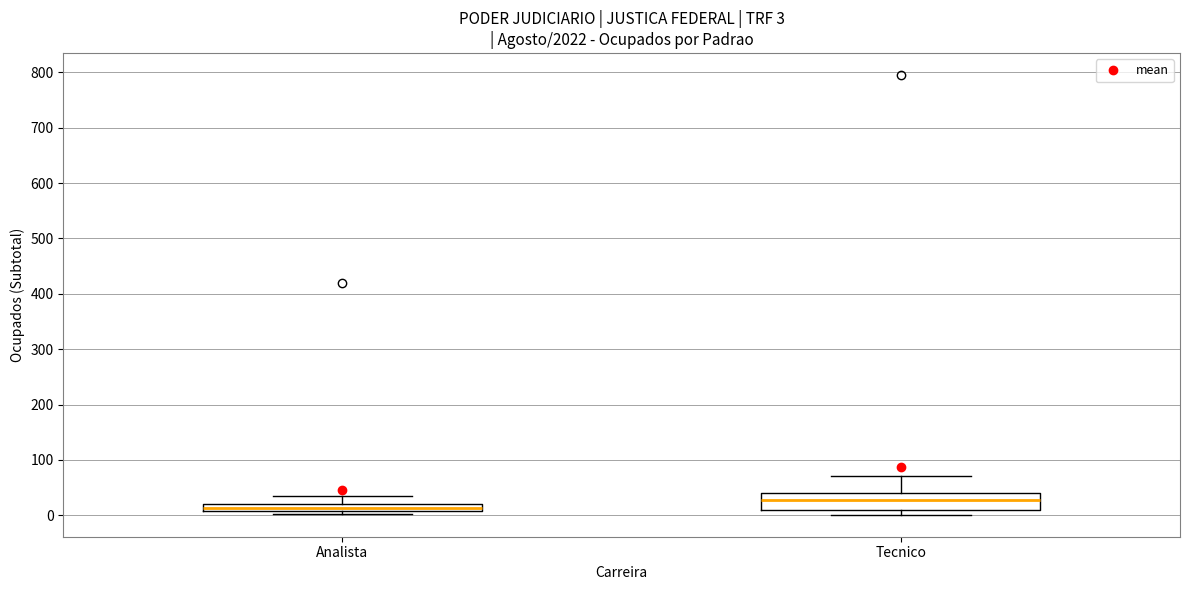

Which box's median line is the highest?

Tecnico